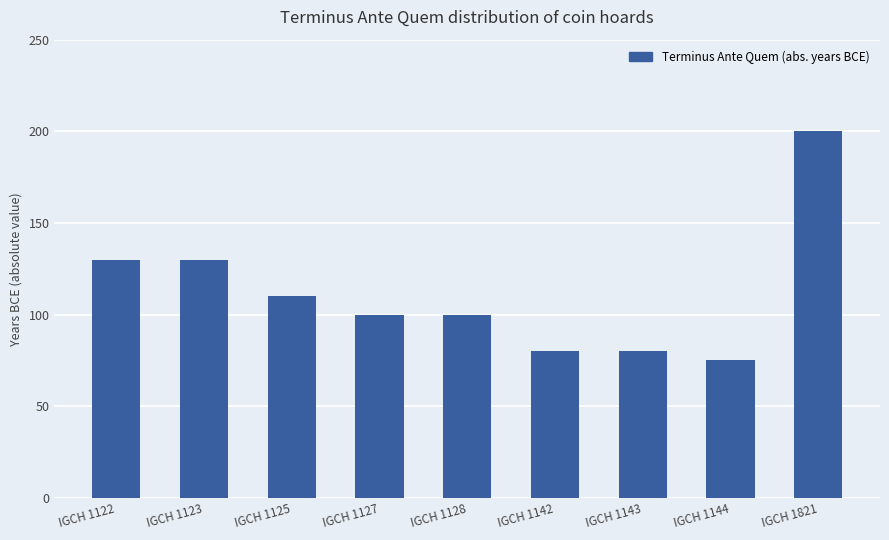

What is the change in value from IGCH 1125 to IGCH 1128?

-10